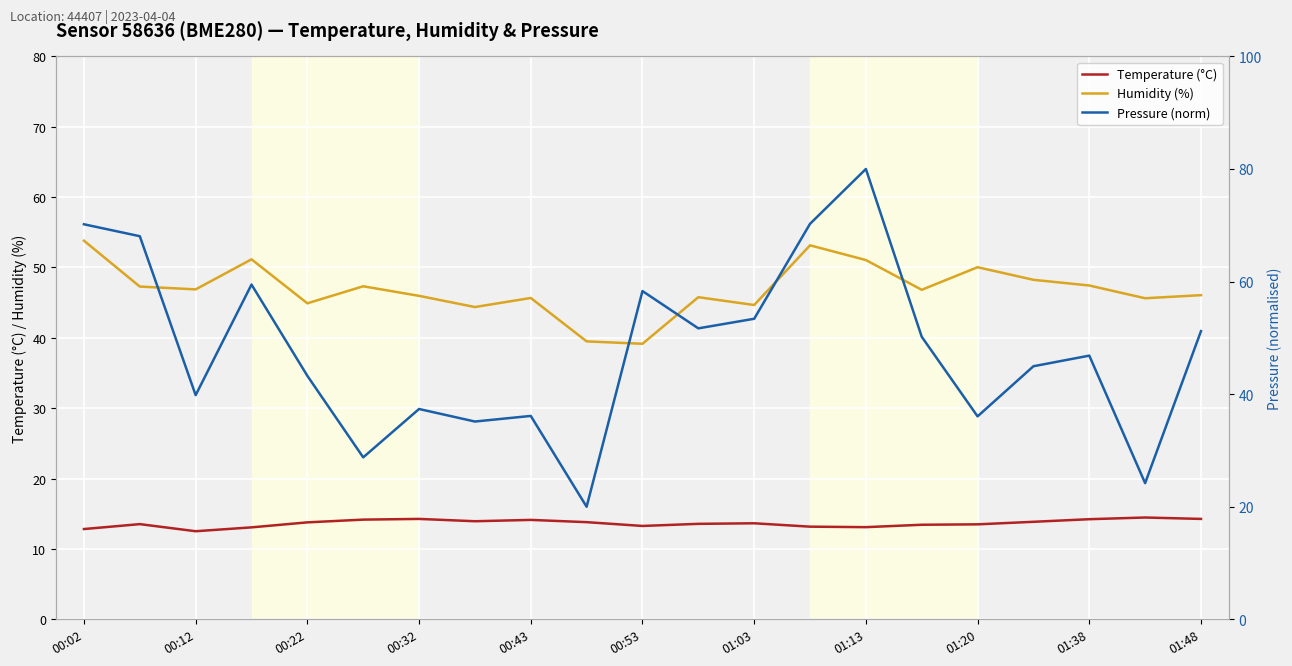

True or false: Humidity (%) and Temperature (°C) cross at least once.

False